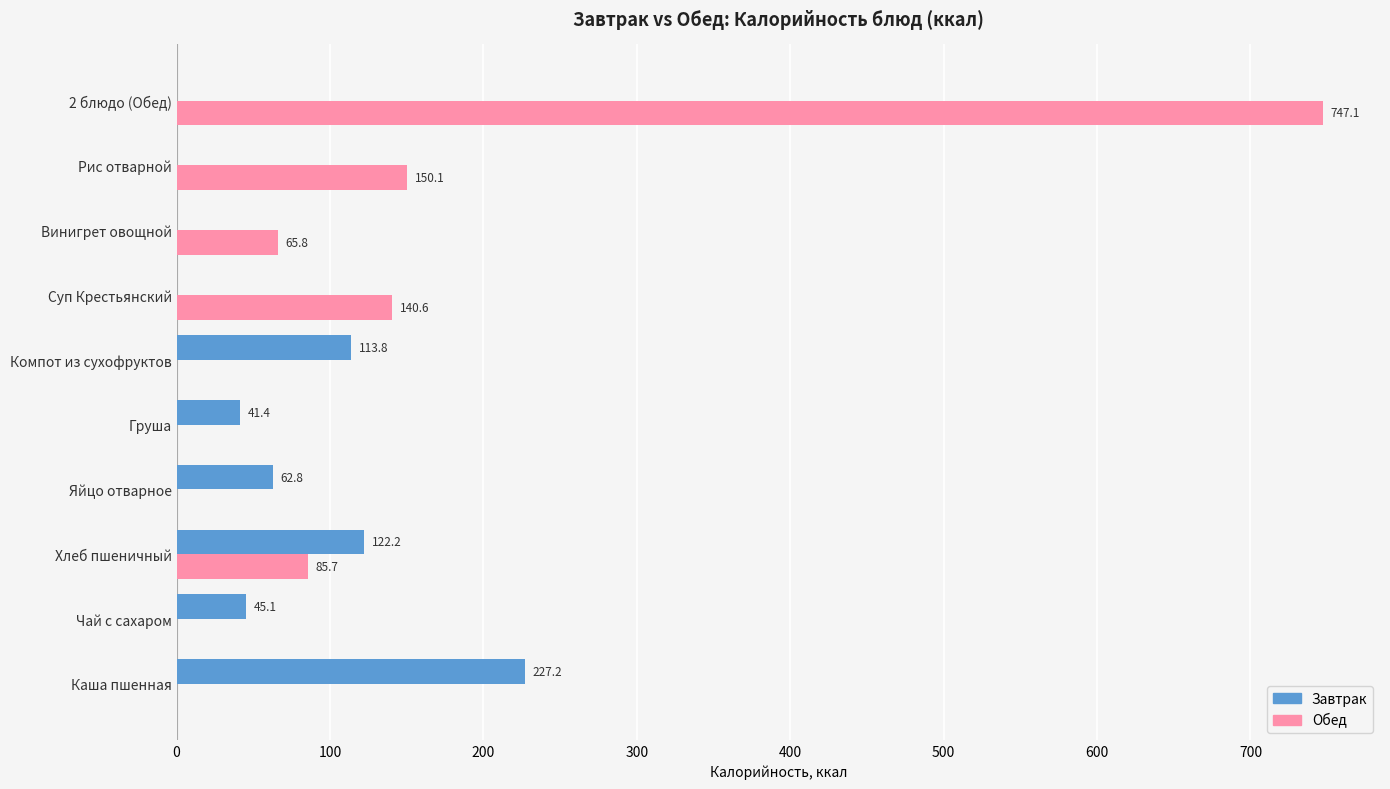

What is the total value across all series at Рис отварной?

150.1